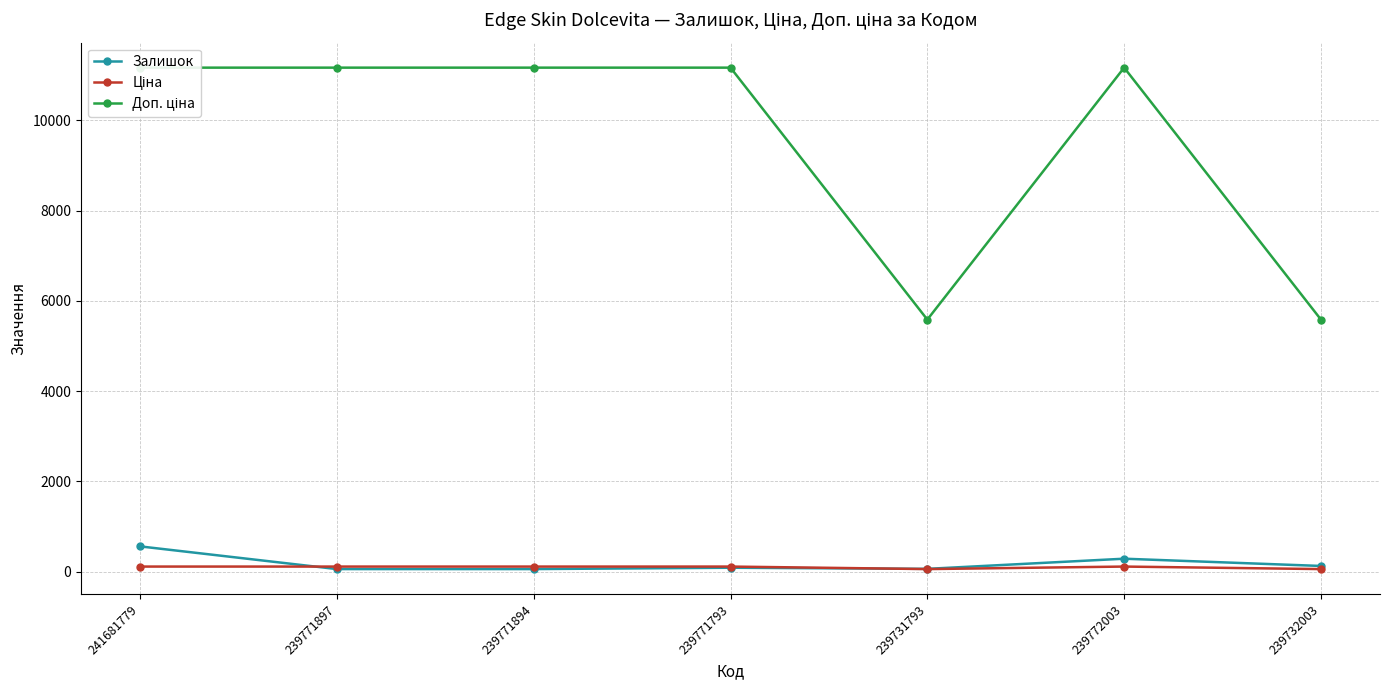

Rank the categories by Ціна value from highest to lowest.

241681779, 239771897, 239771894, 239771793, 239772003, 239731793, 239732003